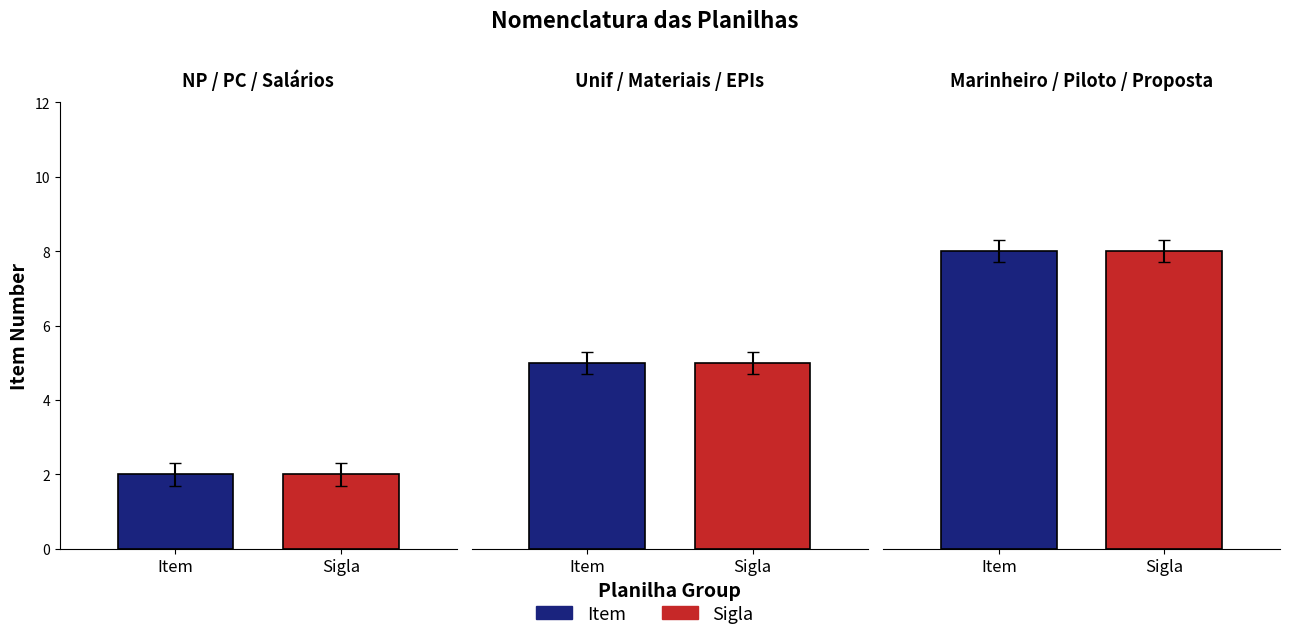

What position from the left is NP?

1